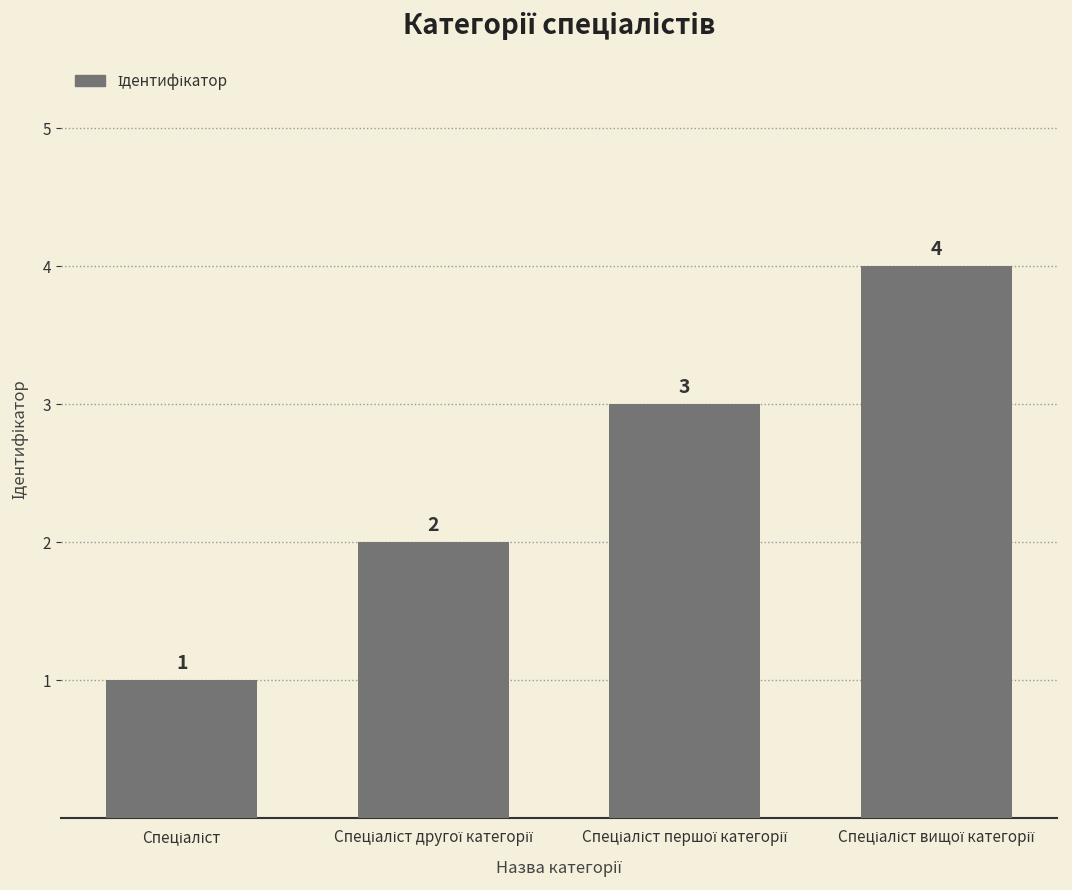

What is the maximum value shown in the chart?

4